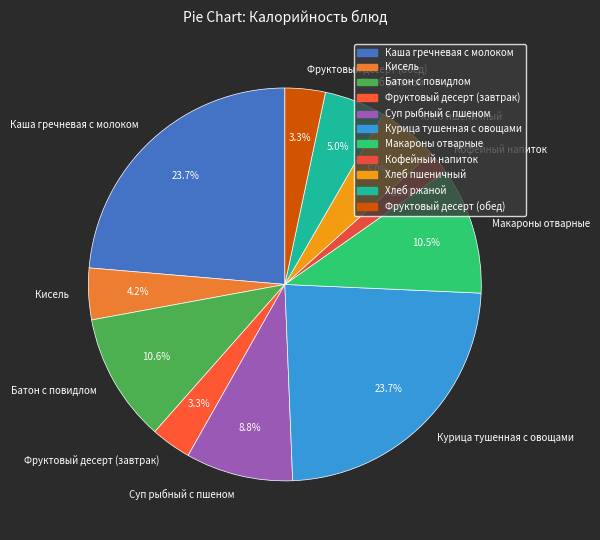

The Батон с повидлом slice represents 1% of the pie. True or false?

False